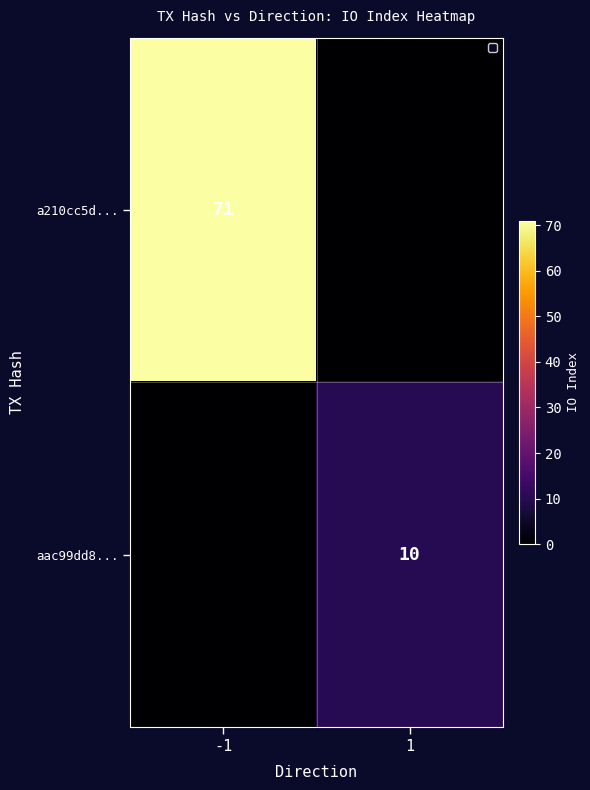

The value of aac99dd8... at 1 is 17. True or false?

False